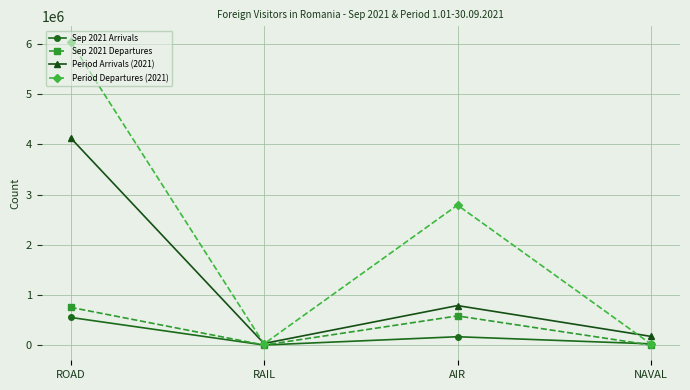

At how many categories does at least one series exceed 5448818?

1